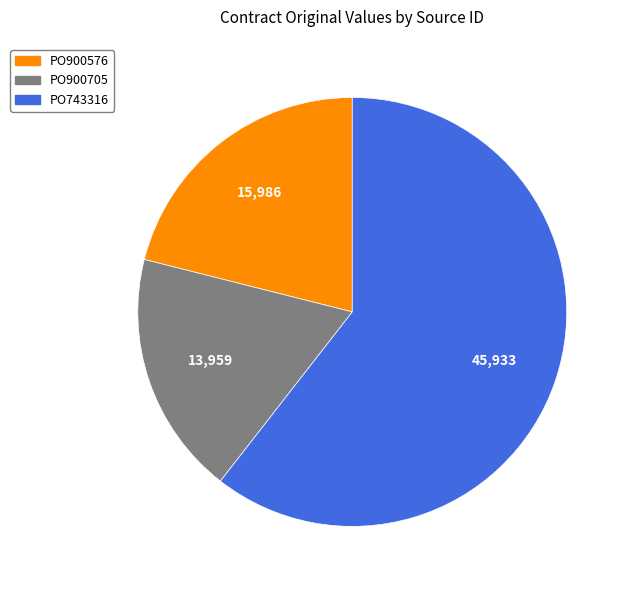

Do PO743316 and PO900576 together represent more than half of the pie?

Yes